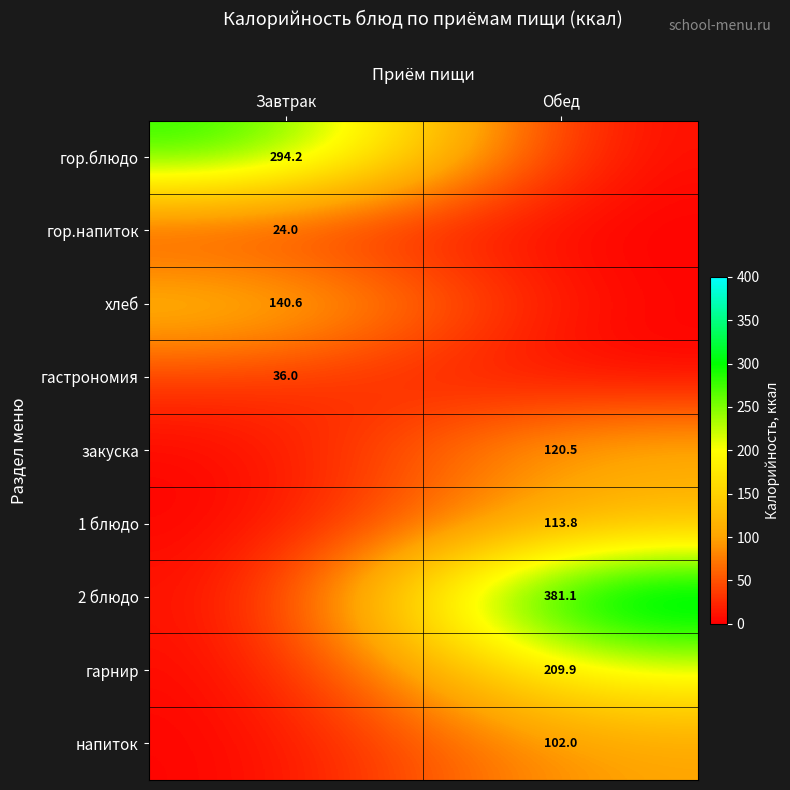

The value of гор.напиток at Завтрак is 24.0. True or false?

True